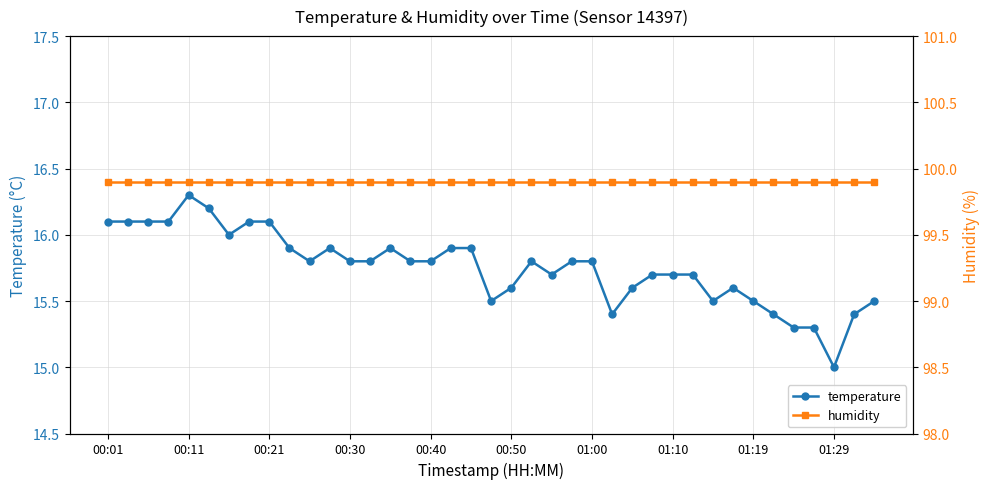

The value of temperature at 01:00 is 15.8. True or false?

True